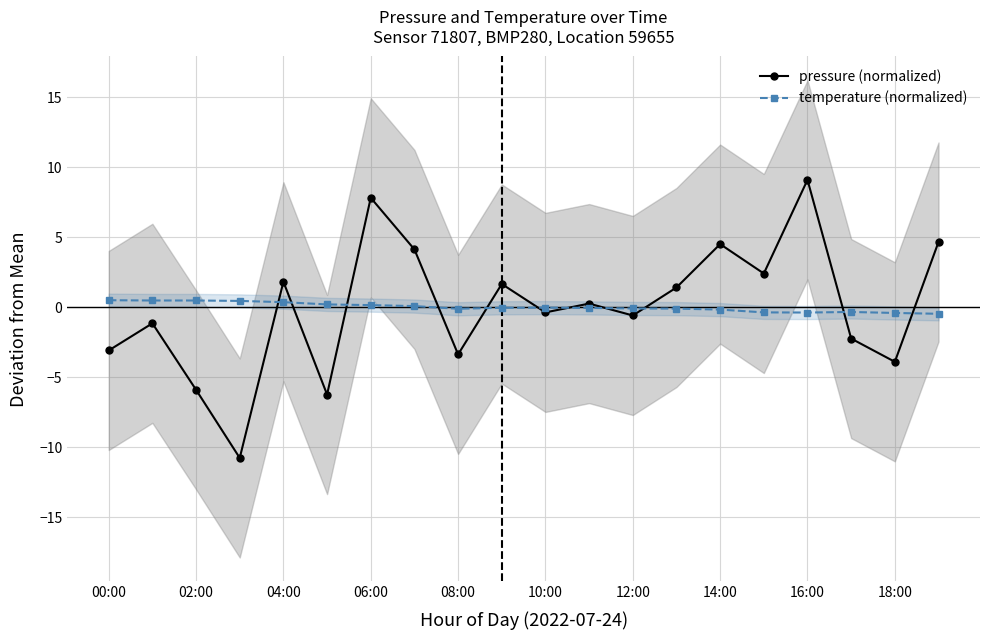

True or false: pressure (normalized) has more than 2 interior local peaks.

True